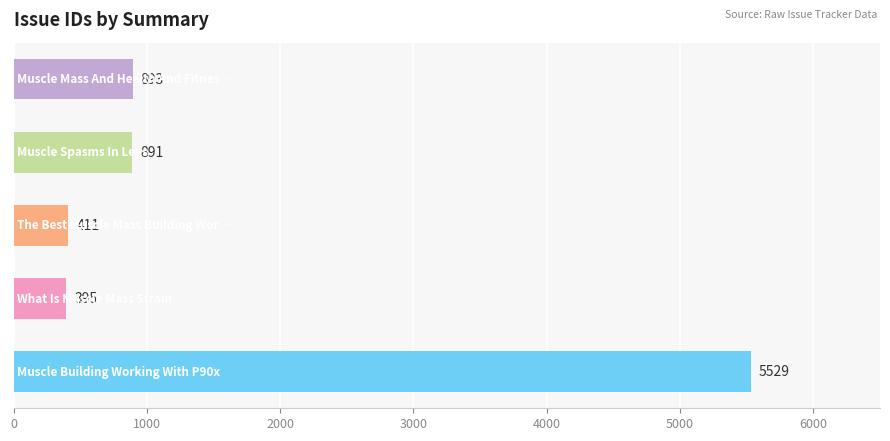

What is the difference between the maximum and minimum values?

5134